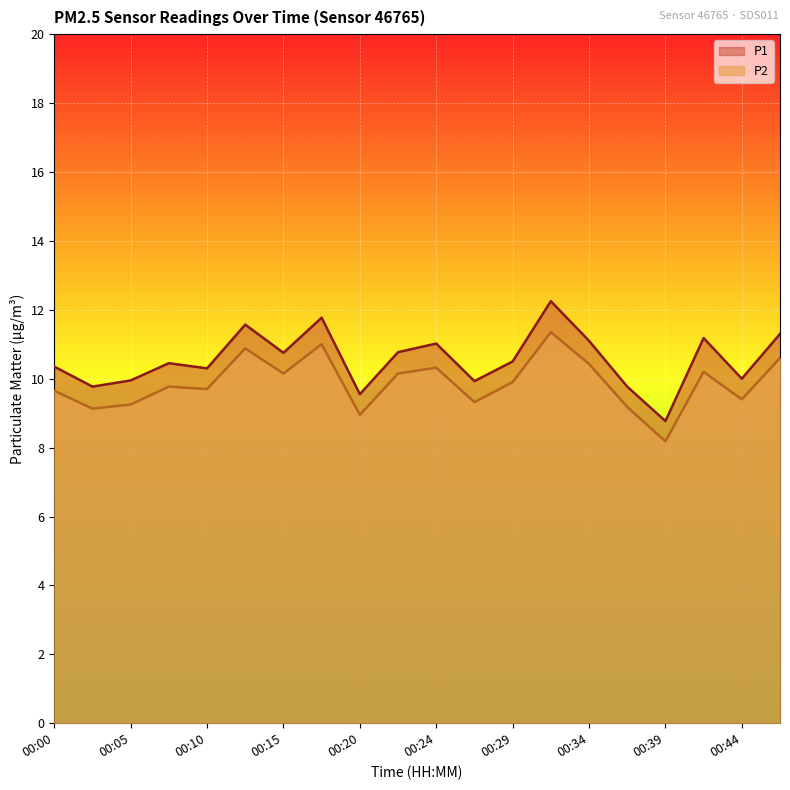

At which category does P1 reach its first local valley?

00:02